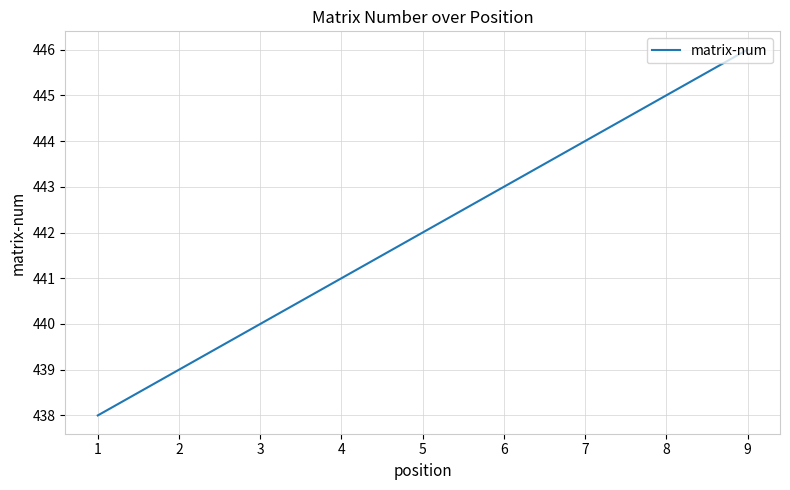

The value at 1 is 305. True or false?

False